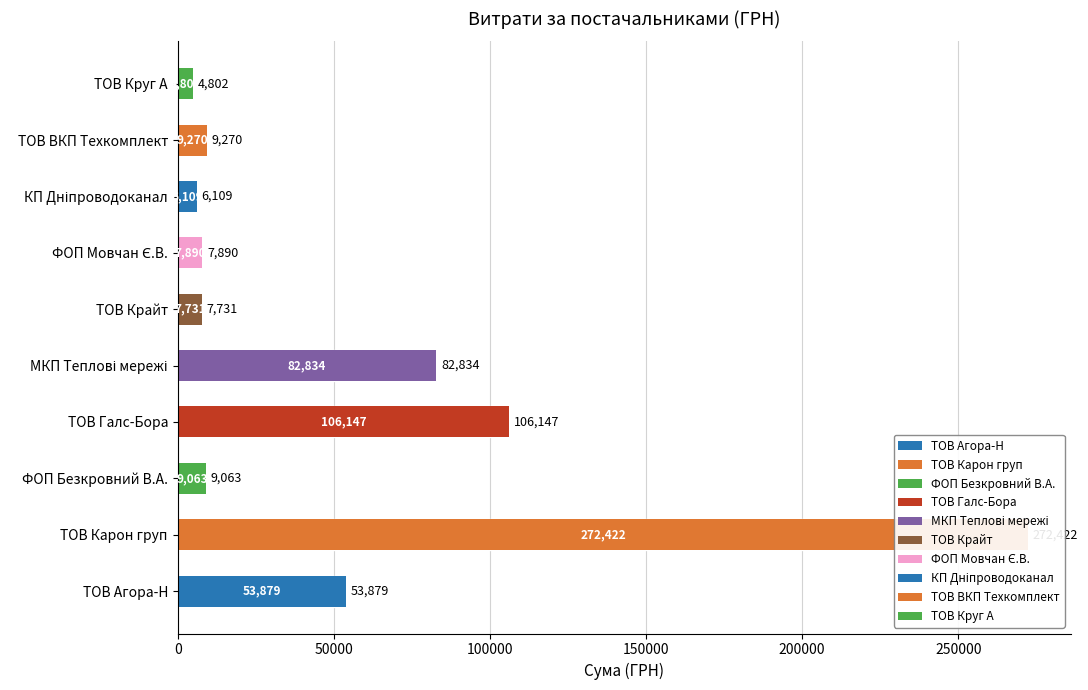

What is the change in value from КП Дніпроводоканал to ТОВ ВКП Техкомплект?

+3161.0